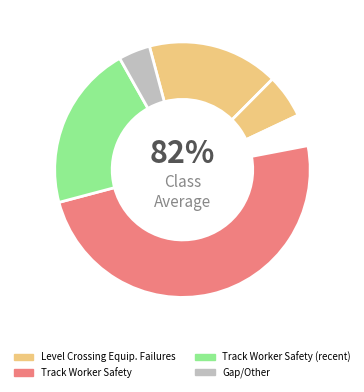

The 2022 (Jan-Jun) slice represents 12% of the pie. True or false?

False